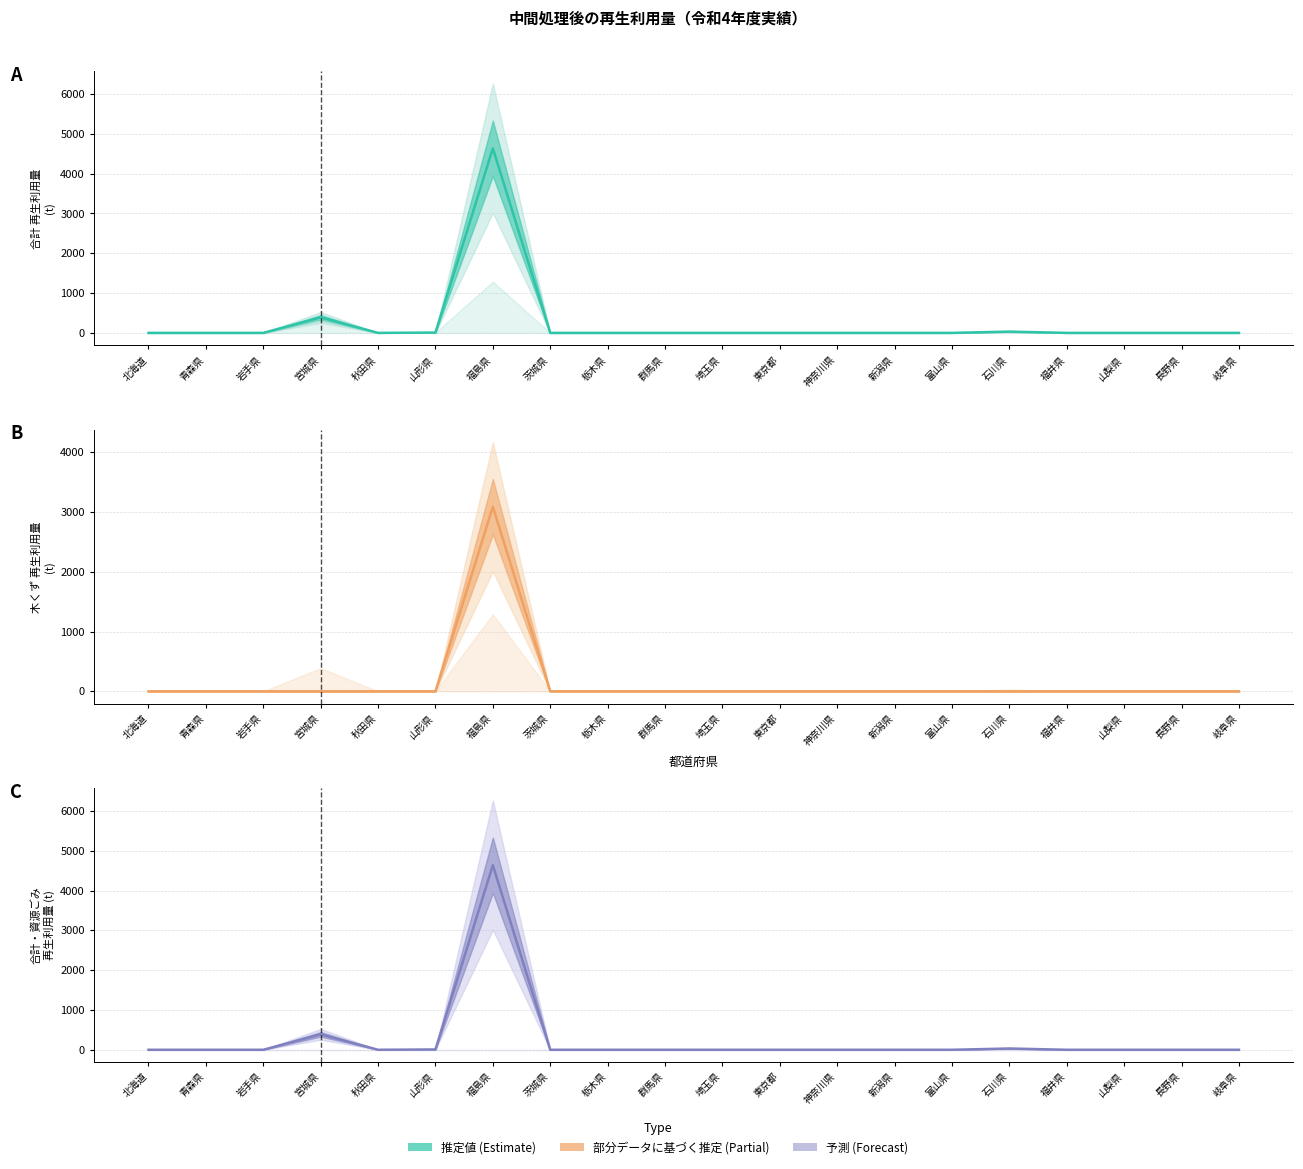

What is the label of the 20th point from the right?

北海道